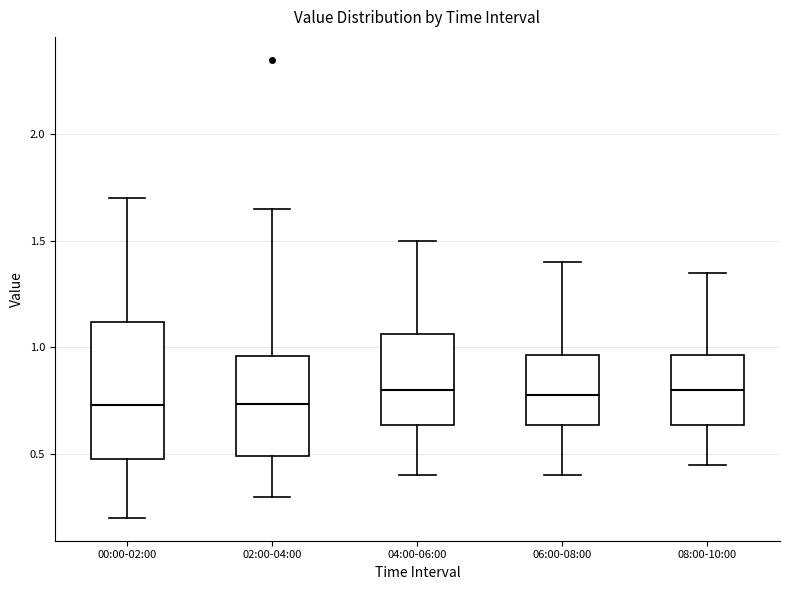

Reading left to right, transcribe this box plot: for each box, give where its median line is, the range the box spans, and where its two whiskers end, as read against the y-axis. The values are not printed on the chart, so give them approximately, as read against the axis.

00:00-02:00: median 0.75, box 0.50 to 1.10, whiskers 0.20 to 1.70
02:00-04:00: median 0.75, box 0.50 to 0.95, whiskers 0.30 to 1.65
04:00-06:00: median 0.80, box 0.65 to 1.05, whiskers 0.40 to 1.50
06:00-08:00: median 0.80, box 0.65 to 0.95, whiskers 0.40 to 1.40
08:00-10:00: median 0.80, box 0.65 to 0.95, whiskers 0.45 to 1.35